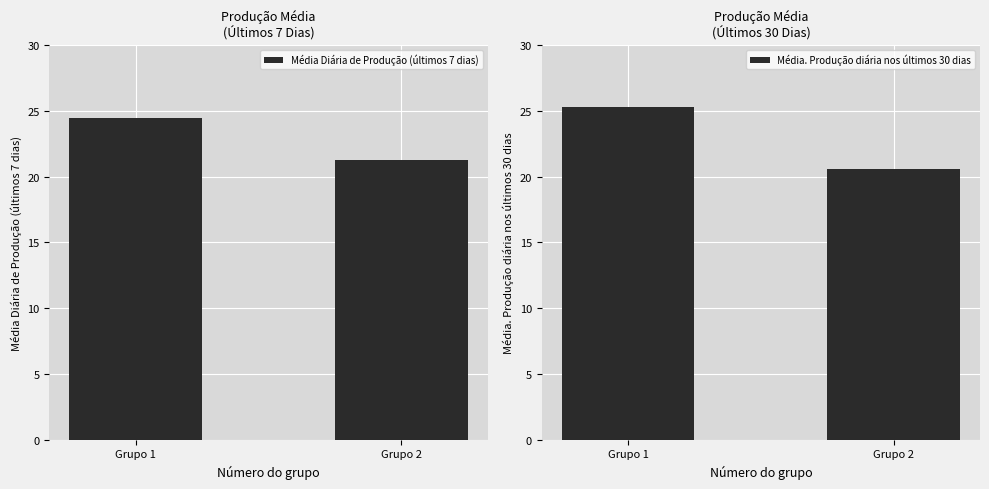

What is the value of the Média. Produção diária nos últimos 30 dias bar at the 1st from the left?

25.3